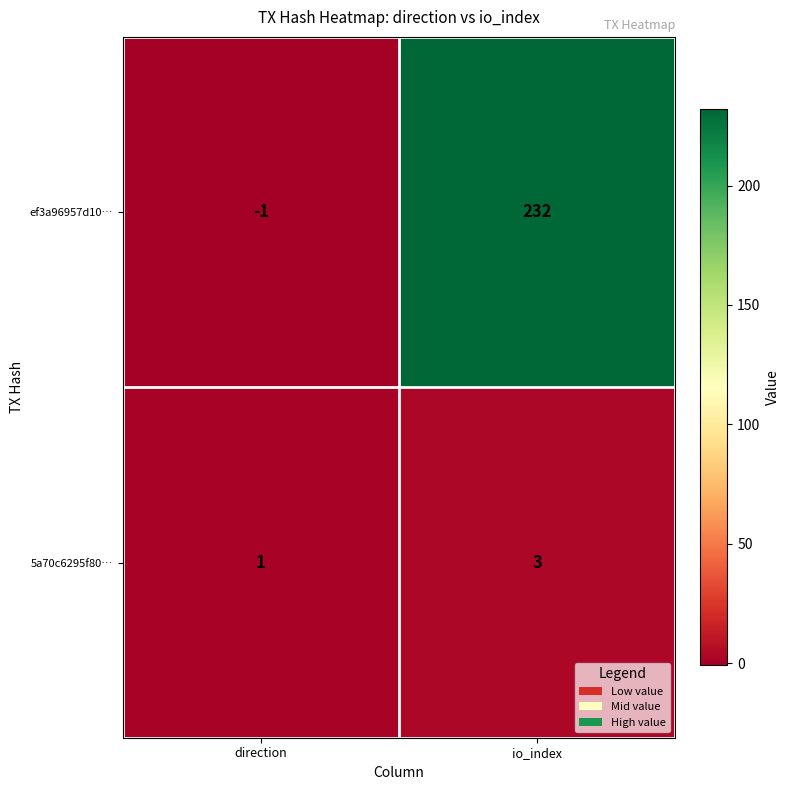

Which category has the lowest value across all series?

direction